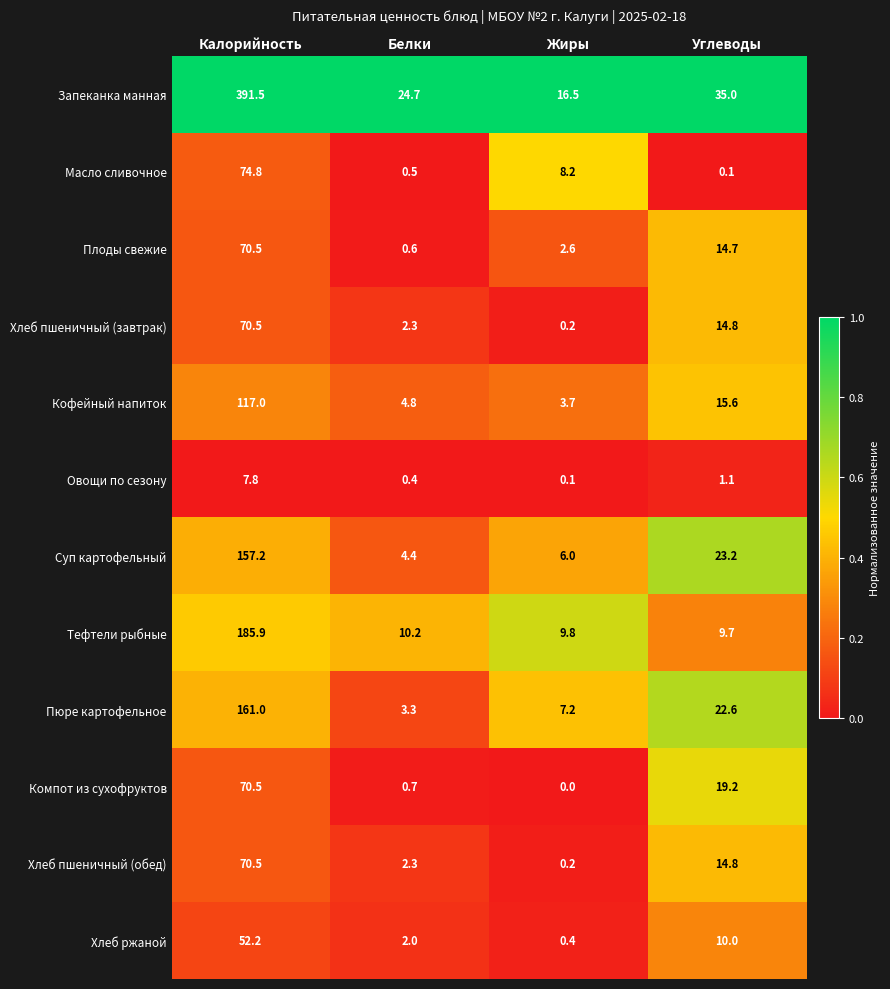

The Тефтели рыбные series shows 16.2 at Углеводы. True or false?

False